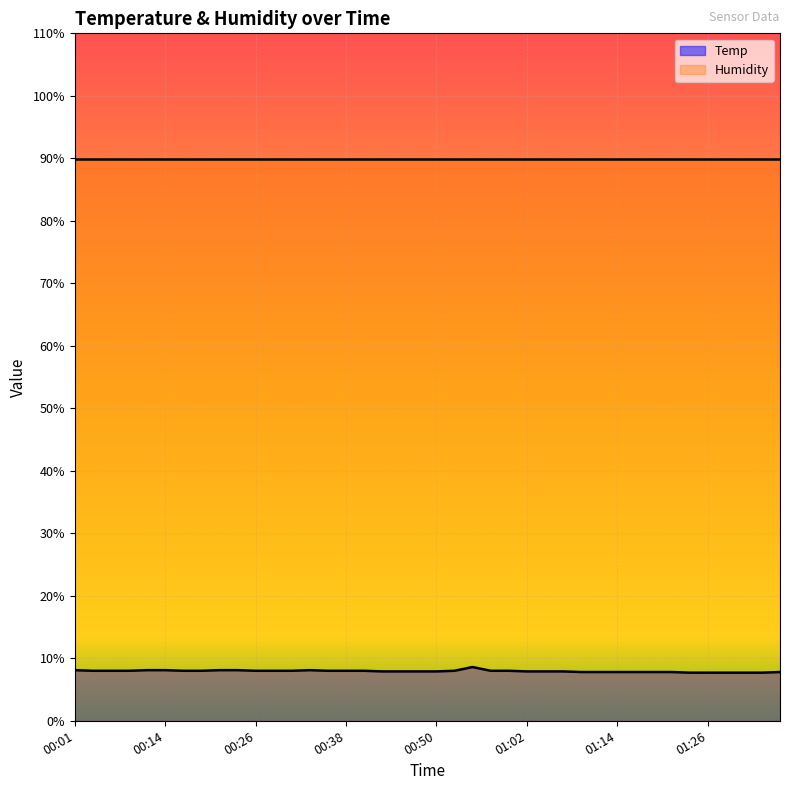

The chart shows a value of 7.8 at 01:36. True or false?

True